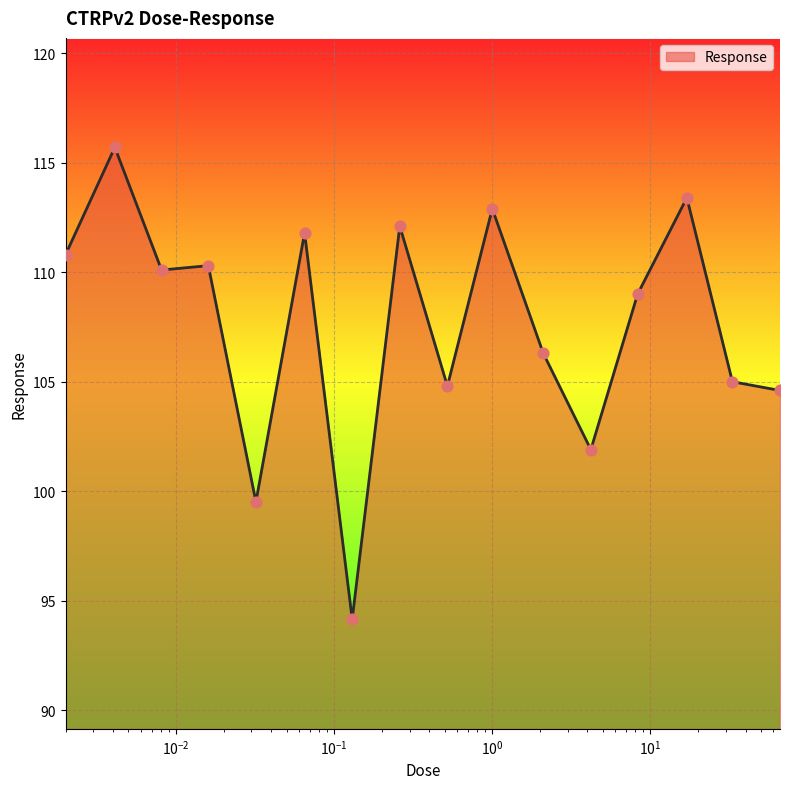

What is the maximum value shown in the chart?

115.7